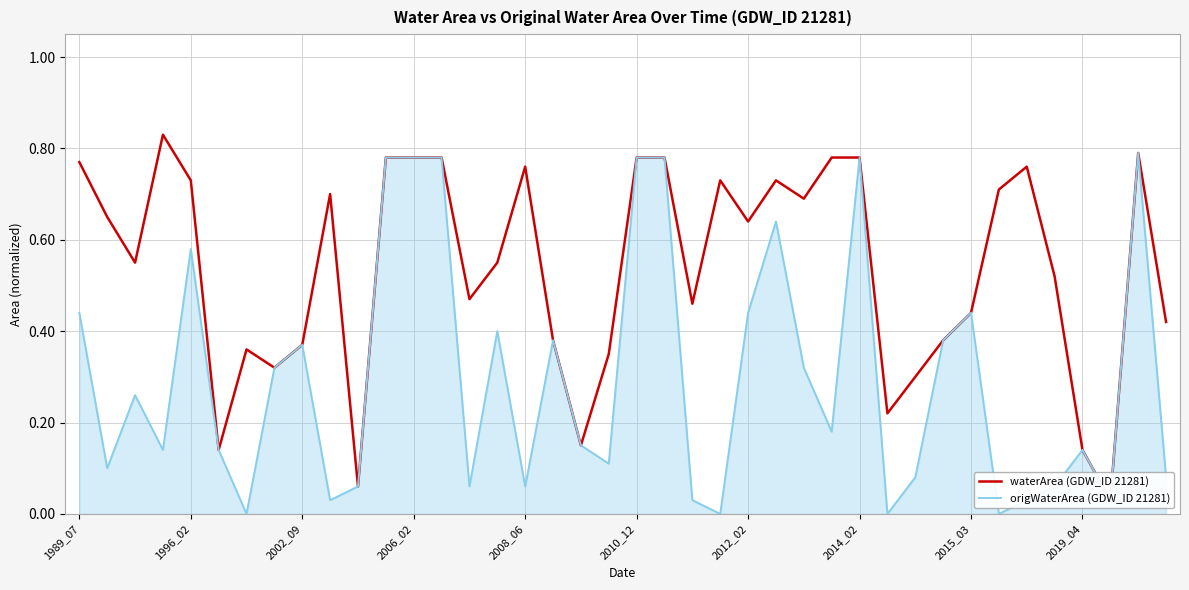

Does the chart display data point markers on the line(s)?

No